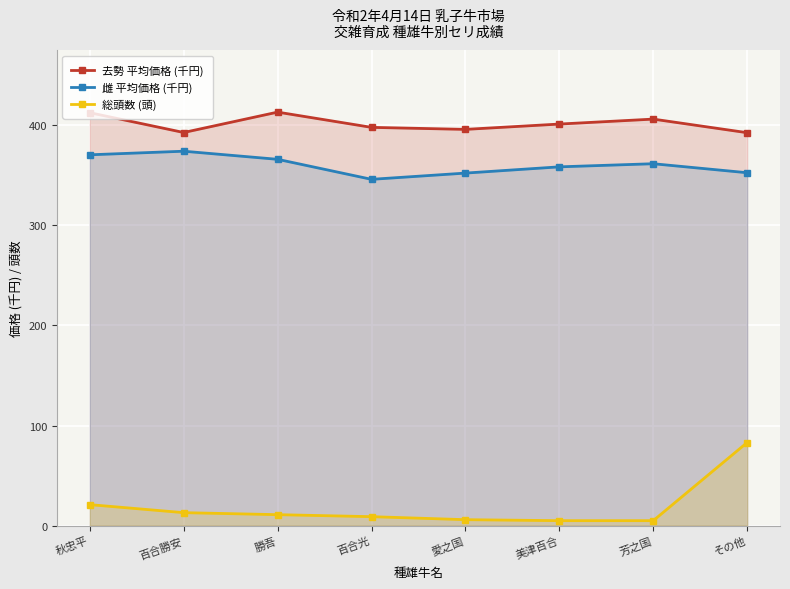

Rank the series at 美津百合 from highest to lowest value.

去勢 平均価格 (千円), 雌 平均価格 (千円), 総頭数 (頭)